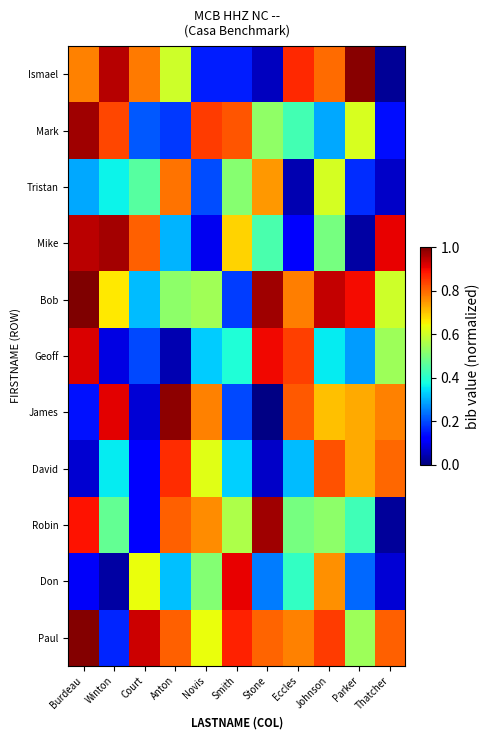

Reading left to right, what are all the values shown in this chart?

Ismael: Burdeau=0.8	Winton=1.0	Court=0.8	Anton=0.6	Novis=0.2	Smith=0.2	Stone=0.1	Eccles=0.9	Johnson=0.8	Parker=1.0	Thatcher=0.0
Mark: Burdeau=1.0	Winton=0.8	Court=0.2	Anton=0.2	Novis=0.8	Smith=0.8	Stone=0.5	Eccles=0.4	Johnson=0.3	Parker=0.6	Thatcher=0.1
Tristan: Burdeau=0.3	Winton=0.4	Court=0.5	Anton=0.8	Novis=0.2	Smith=0.5	Stone=0.7	Eccles=0.0	Johnson=0.6	Parker=0.2	Thatcher=0.1
Mike: Burdeau=0.9	Winton=1.0	Court=0.8	Anton=0.3	Novis=0.1	Smith=0.7	Stone=0.4	Eccles=0.1	Johnson=0.5	Parker=0.0	Thatcher=0.9
Bob: Burdeau=1.0	Winton=0.7	Court=0.3	Anton=0.5	Novis=0.5	Smith=0.2	Stone=1.0	Eccles=0.8	Johnson=0.9	Parker=0.9	Thatcher=0.6
Geoff: Burdeau=0.9	Winton=0.1	Court=0.2	Anton=0.0	Novis=0.3	Smith=0.4	Stone=0.9	Eccles=0.8	Johnson=0.4	Parker=0.3	Thatcher=0.5
James: Burdeau=0.1	Winton=0.9	Court=0.1	Anton=1.0	Novis=0.8	Smith=0.2	Stone=0.0	Eccles=0.8	Johnson=0.7	Parker=0.7	Thatcher=0.8
David: Burdeau=0.1	Winton=0.4	Court=0.1	Anton=0.9	Novis=0.6	Smith=0.3	Stone=0.1	Eccles=0.3	Johnson=0.8	Parker=0.7	Thatcher=0.8
Robin: Burdeau=0.9	Winton=0.5	Court=0.1	Anton=0.8	Novis=0.8	Smith=0.6	Stone=1.0	Eccles=0.5	Johnson=0.5	Parker=0.4	Thatcher=0.0
Don: Burdeau=0.1	Winton=0.0	Court=0.6	Anton=0.3	Novis=0.5	Smith=0.9	Stone=0.2	Eccles=0.4	Johnson=0.8	Parker=0.2	Thatcher=0.1
Paul: Burdeau=1.0	Winton=0.2	Court=0.9	Anton=0.8	Novis=0.6	Smith=0.9	Stone=0.8	Eccles=0.8	Johnson=0.8	Parker=0.5	Thatcher=0.8